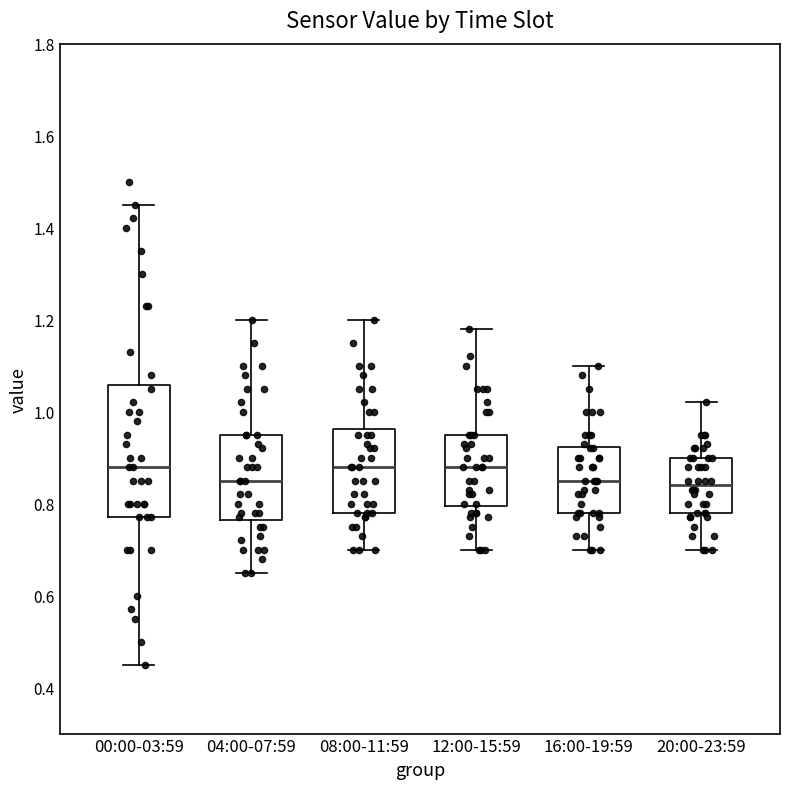

Reading left to right, transcribe this box plot: for each box, give where its median line is, the range the box spans, and where its two whiskers end, as read against the y-axis. The values are not printed on the chart, so give them approximately, as read against the axis.

00:00-03:59: median 0.88, box 0.78 to 1.06, whiskers 0.46 to 1.46
04:00-07:59: median 0.86, box 0.76 to 0.96, whiskers 0.66 to 1.20
08:00-11:59: median 0.88, box 0.78 to 0.96, whiskers 0.70 to 1.20
12:00-15:59: median 0.88, box 0.80 to 0.96, whiskers 0.70 to 1.18
16:00-19:59: median 0.86, box 0.78 to 0.92, whiskers 0.70 to 1.10
20:00-23:59: median 0.84, box 0.78 to 0.90, whiskers 0.70 to 1.02